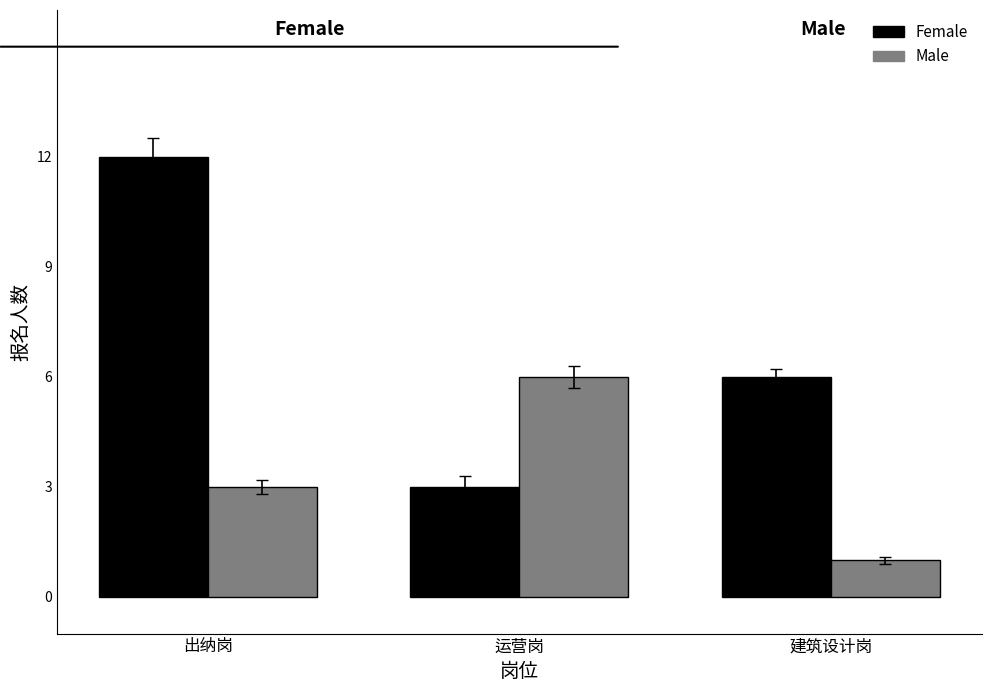

At which label does Male reach its minimum?

建筑设计岗